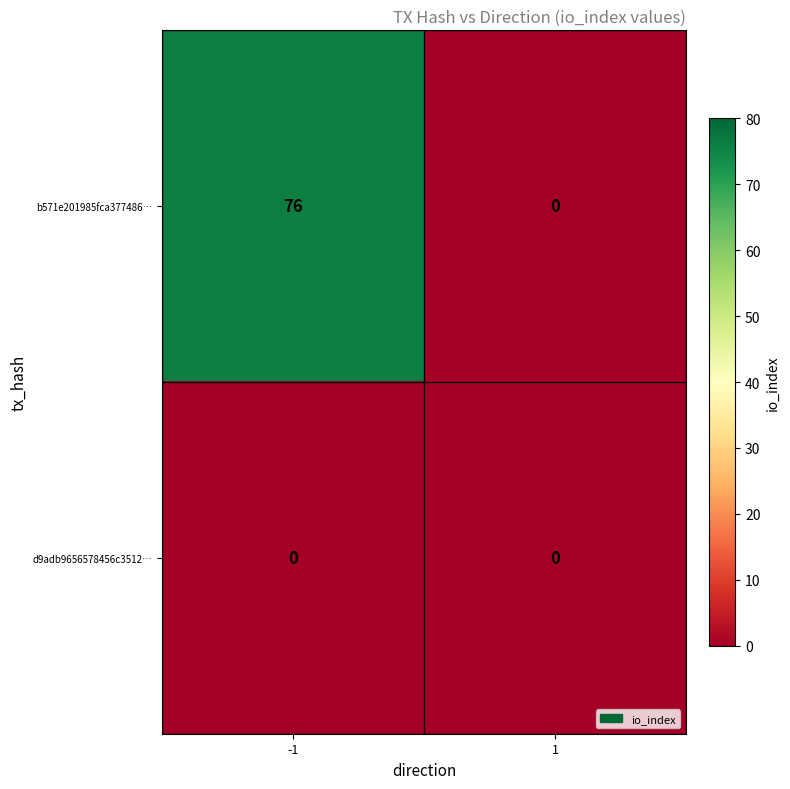

Is it true that b571e201985fca377486… equals 0 at 1?

True